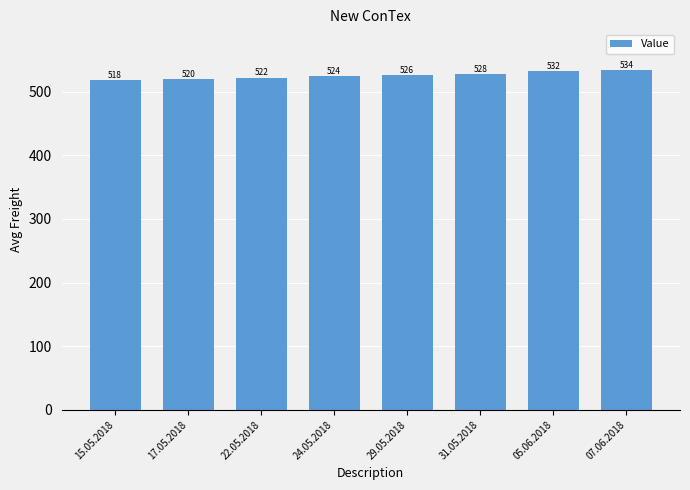

What is the value of the 8th bar from the left?

534